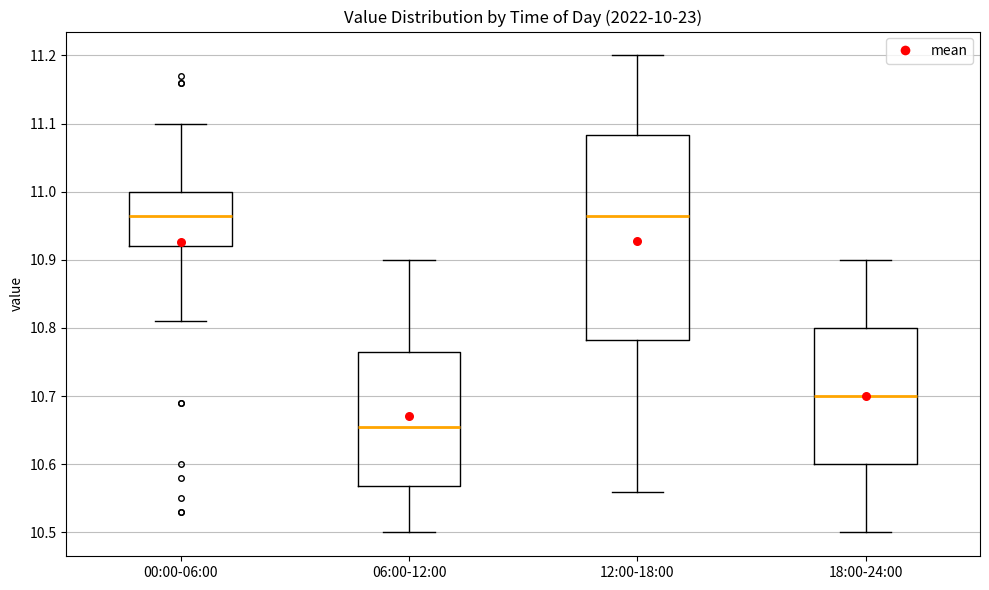

Which box is the tallest, from its lower edge to its upper edge?

12:00-18:00